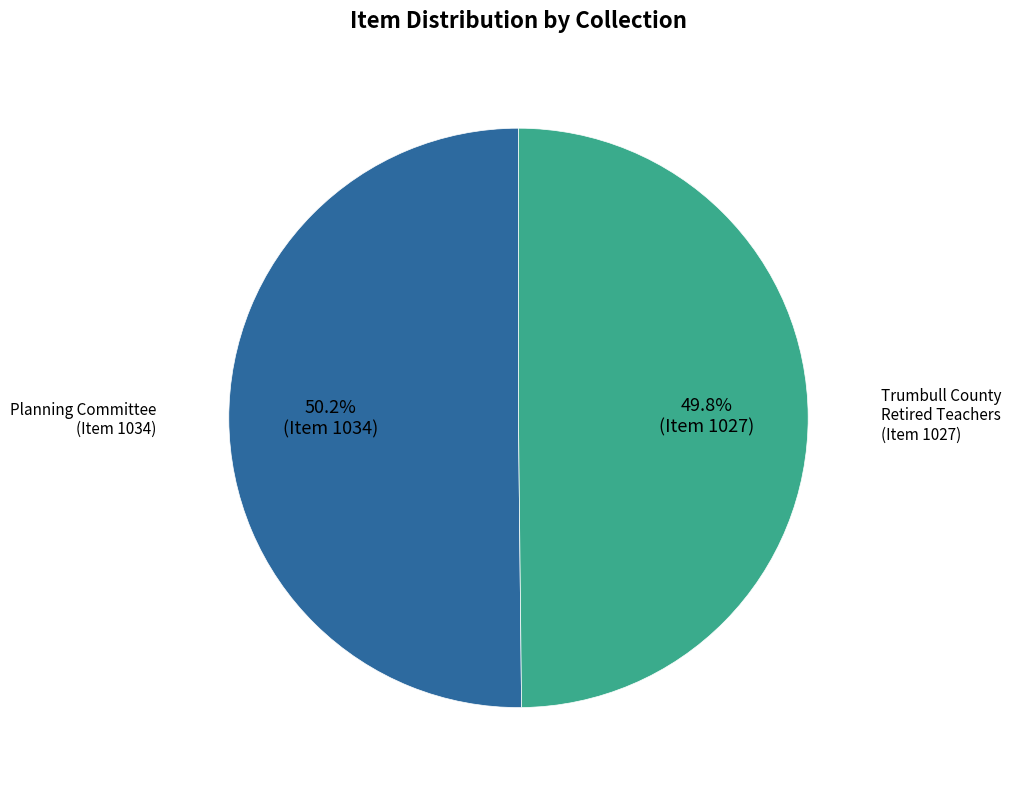

Does any single category account for the majority?

Yes